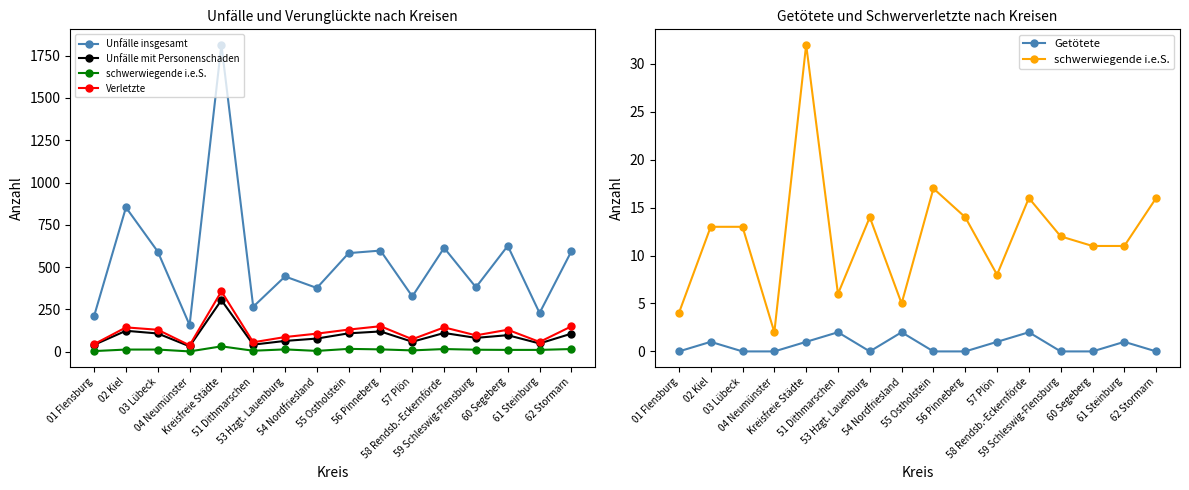

Which has a higher value, 02 Kiel or 04 Neumünster?

02 Kiel